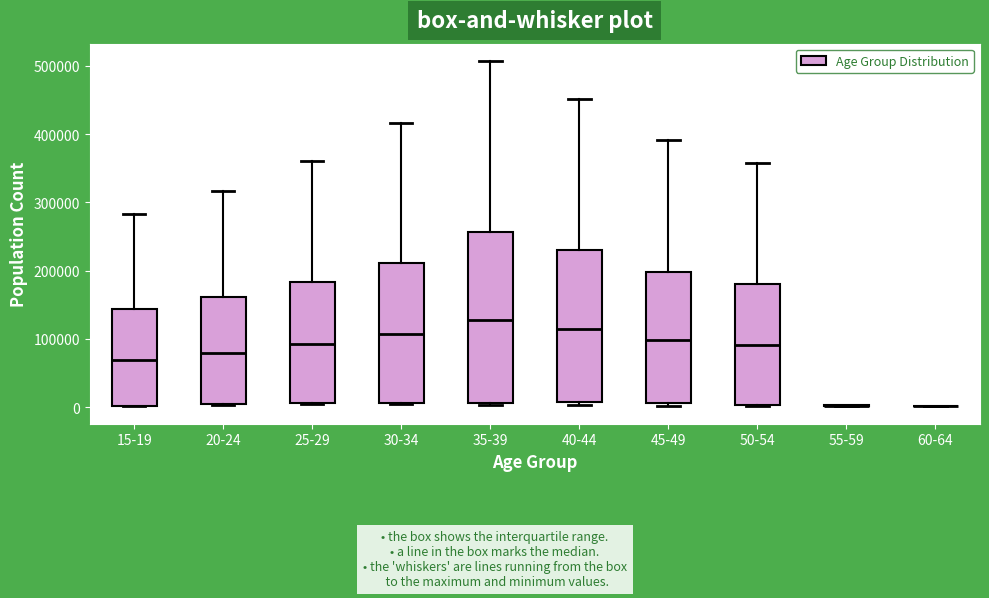

Which box is the tallest, from its lower edge to its upper edge?

35-39